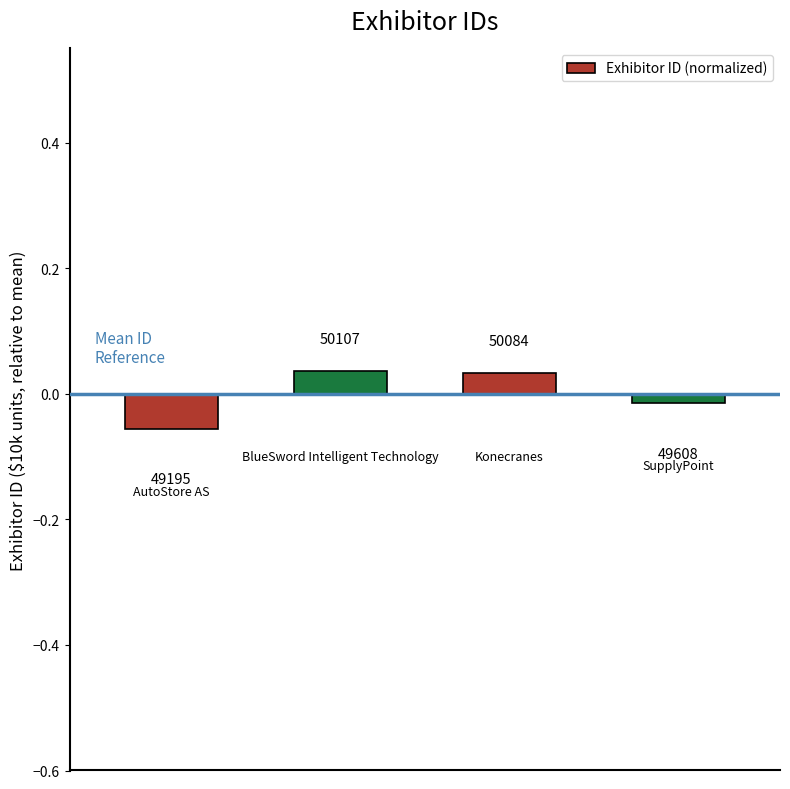

Where is the data nearest to the value 0?

3